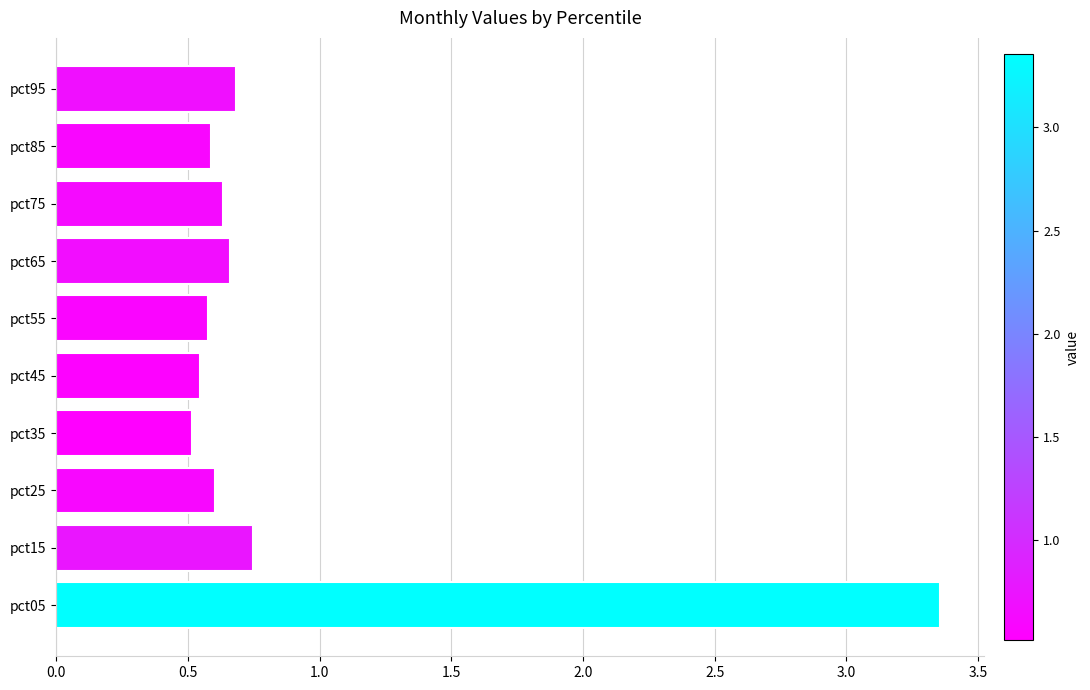

The value at pct25 is 0.4. True or false?

False